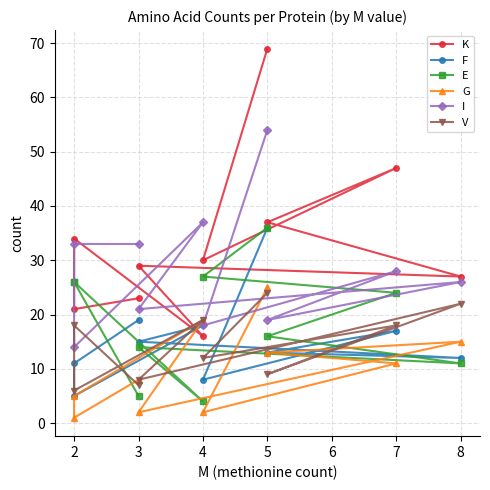

Is the value of F at 2 greater than the value of I at 5?

No